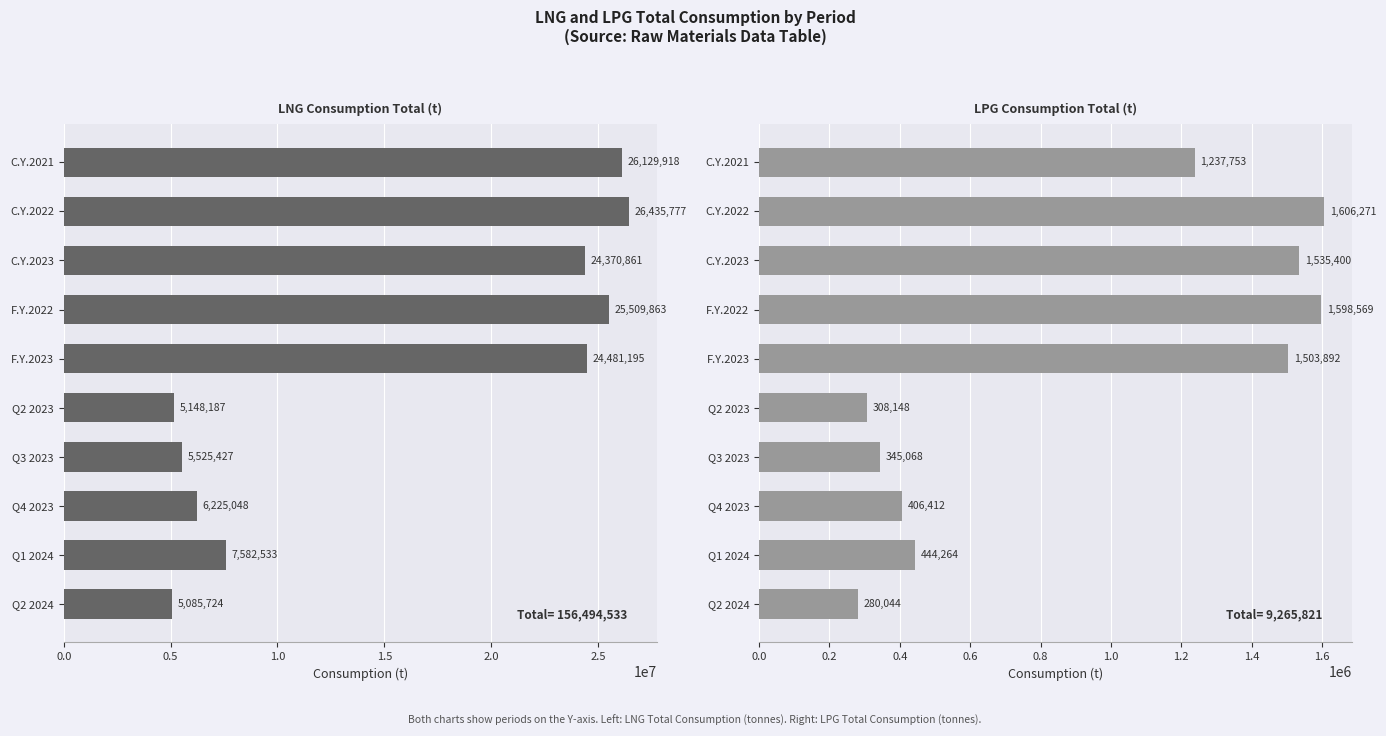

How many values in the LPG Consumption Total (t) series exceed 1237753?

4